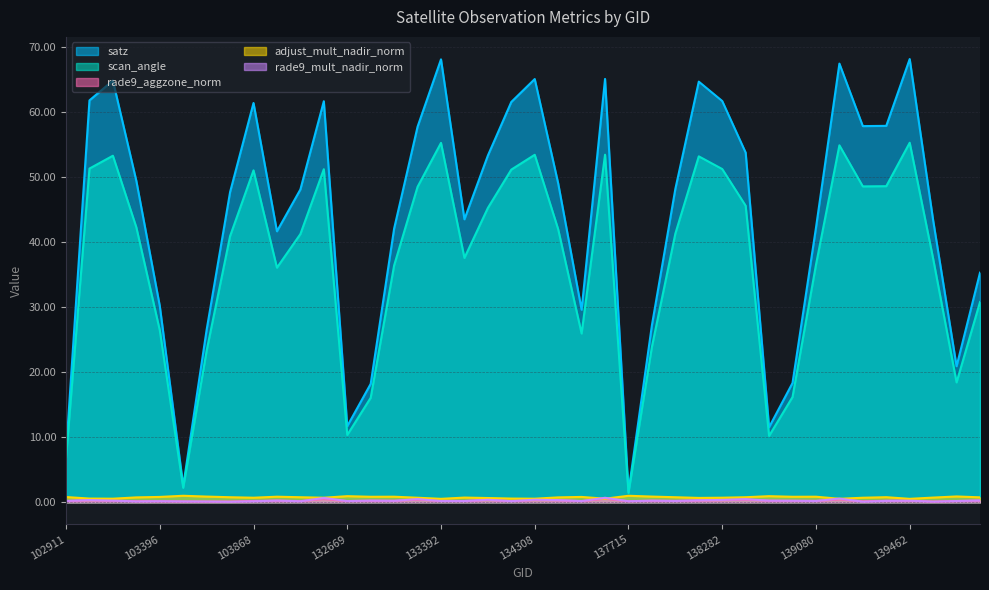

Between 102911 and 103160, which is larger?

103160